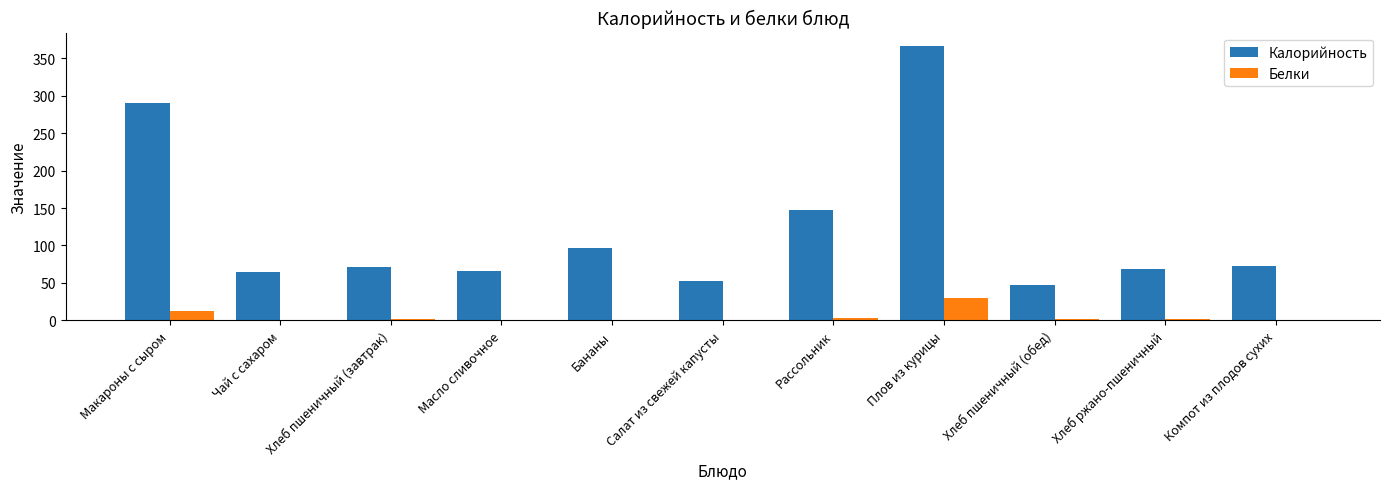

Between Макароны с сыром and Масло сливочное, which series saw the biggest shift?

Калорийность